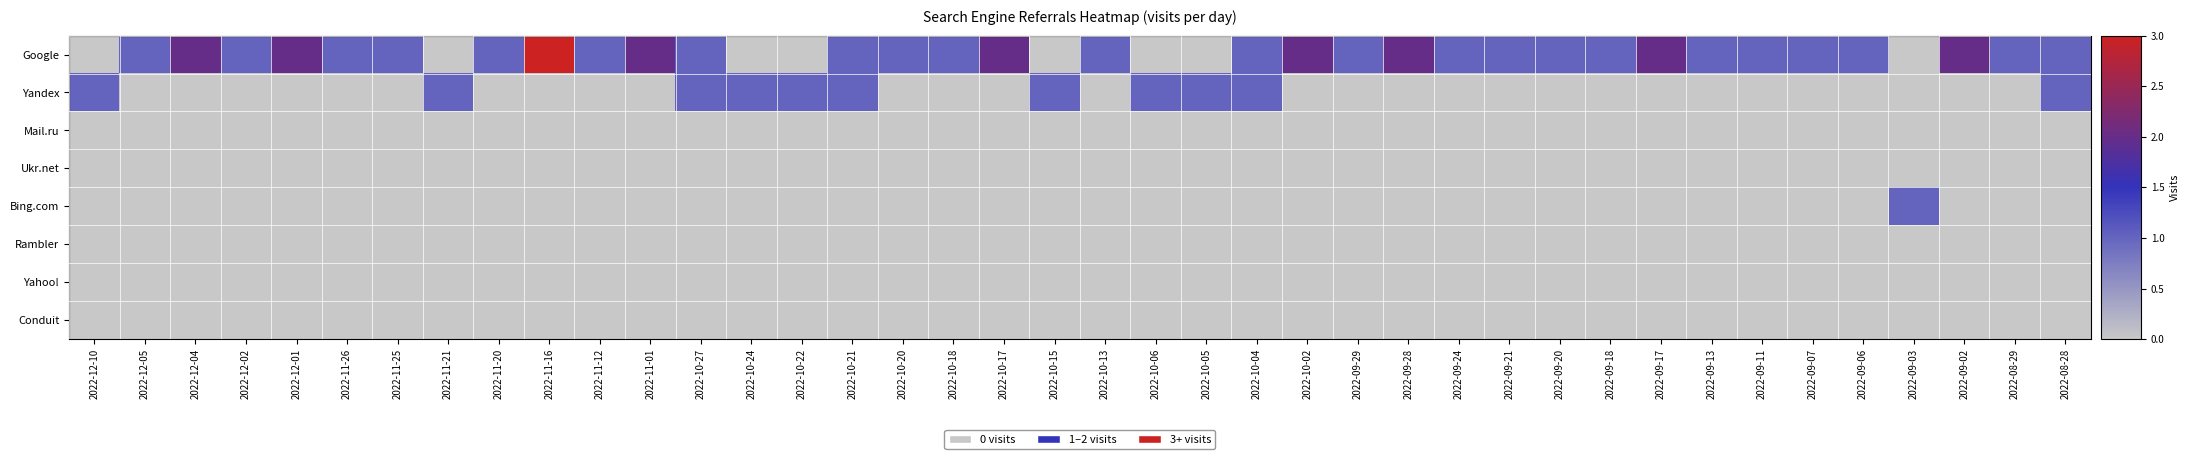

Which series has the widest spread of values?

Google